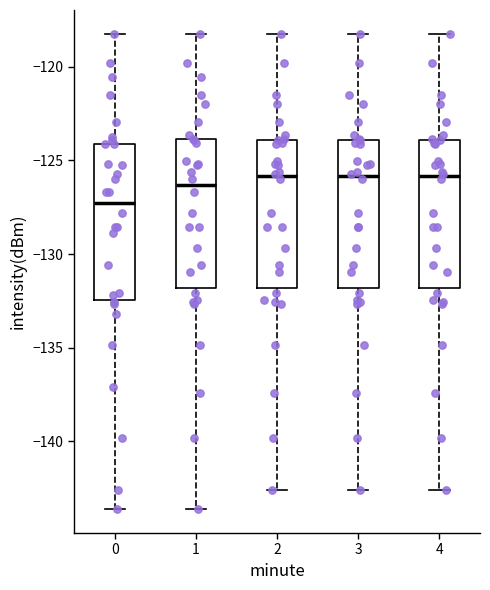

Reading left to right, read every box against the y-axis: the position of its median line, the range the box covers, and the ends of its whiskers. The values are not printed on the chart, so give them approximately, as read against the axis.

0: median -127.5, box -132.5 to -124.0, whiskers -143.5 to -118.0
1: median -126.5, box -132.0 to -124.0, whiskers -143.5 to -118.0
2: median -126.0, box -132.0 to -124.0, whiskers -142.5 to -118.0
3: median -126.0, box -132.0 to -124.0, whiskers -142.5 to -118.0
4: median -126.0, box -132.0 to -124.0, whiskers -142.5 to -118.0